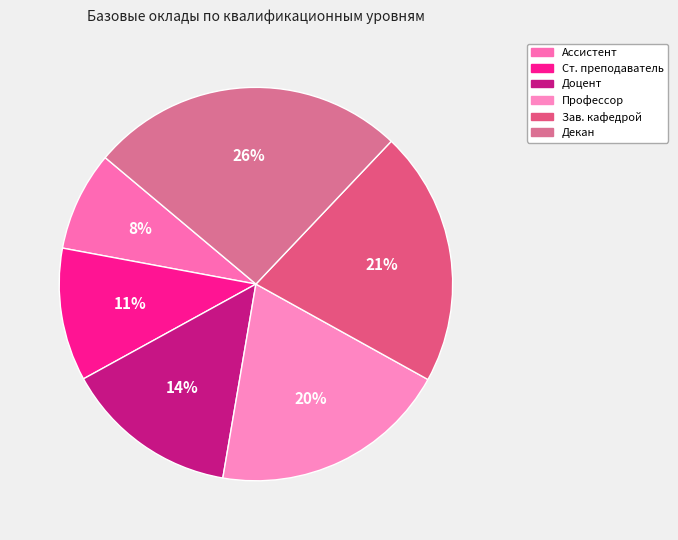

Approximately how many times larger is the value at Профессор compared to Доцент?

1.4